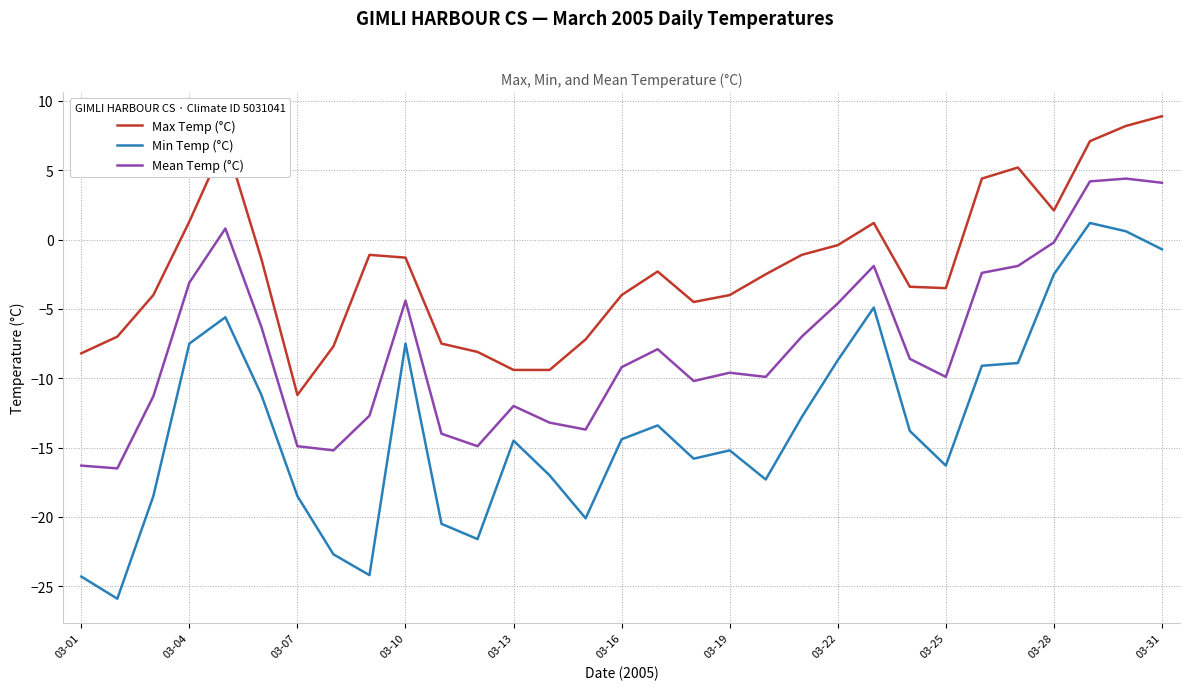

What is the highest value of the Max Temp (°C) series?

8.9